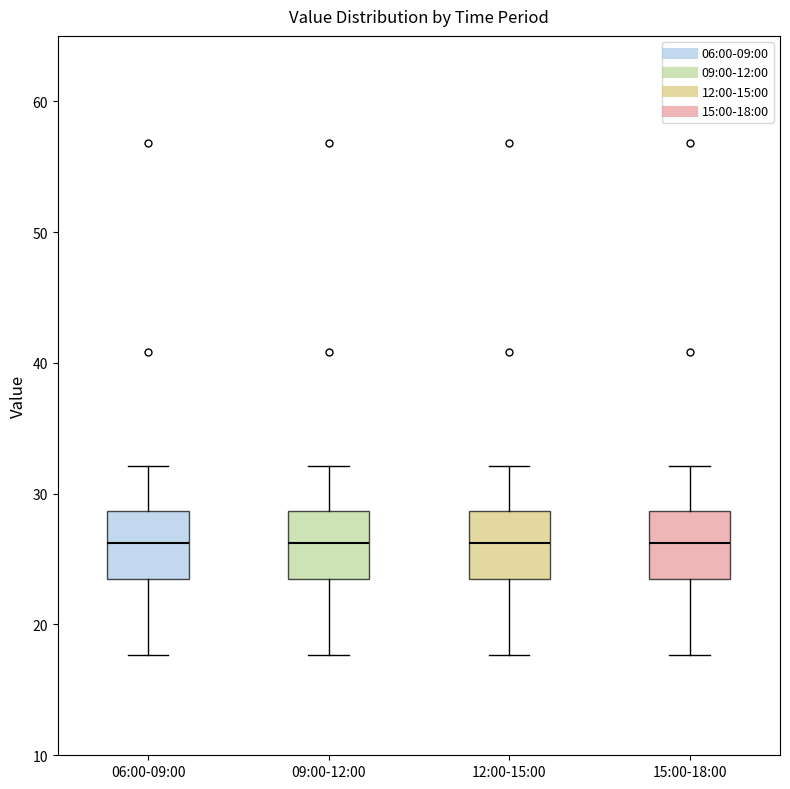

Reading left to right, transcribe this box plot: for each box, give where its median line is, the range the box spans, and where its two whiskers end, as read against the y-axis. The values are not printed on the chart, so give them approximately, as read against the axis.

06:00-09:00: median 26, box 23 to 29, whiskers 18 to 32
09:00-12:00: median 26, box 23 to 29, whiskers 18 to 32
12:00-15:00: median 26, box 23 to 29, whiskers 18 to 32
15:00-18:00: median 26, box 23 to 29, whiskers 18 to 32